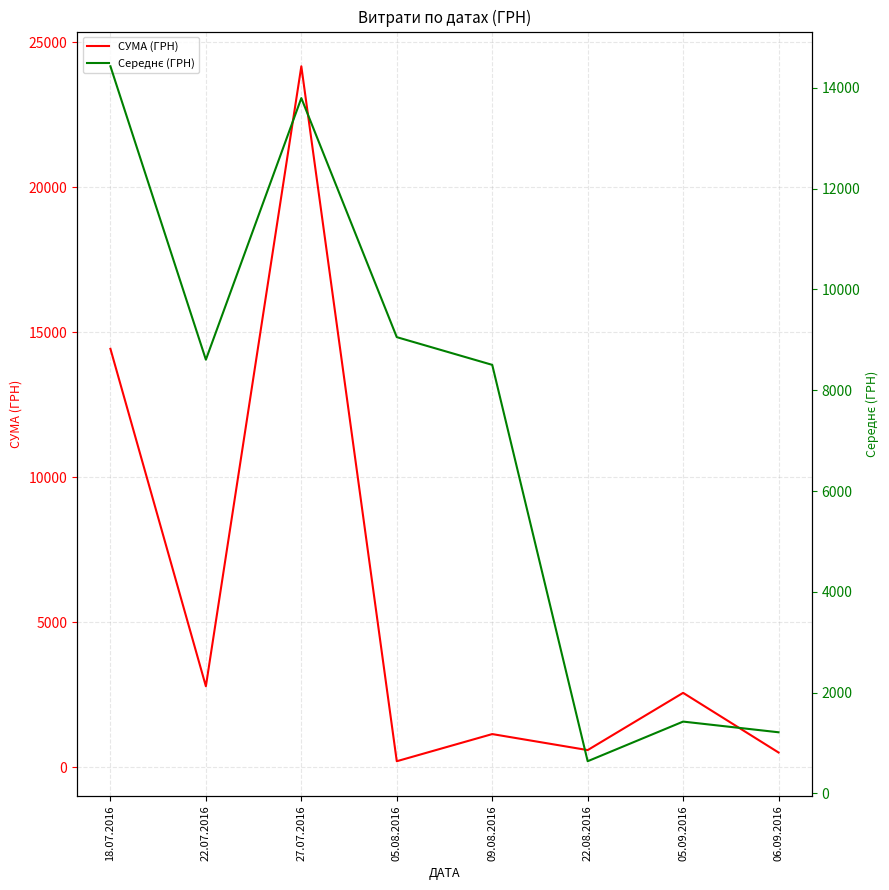

Reading left to right, what are all the values shown in this chart?

СУМА (ГРН): 14427.0	2785.9	24175.0	199.5	1136.1	583.7	2558.4	500.0
Середнє (ГРН): 14427.0	8606.4	13796.0	9053.5	8503.5	639.8	1426.1	1214.0